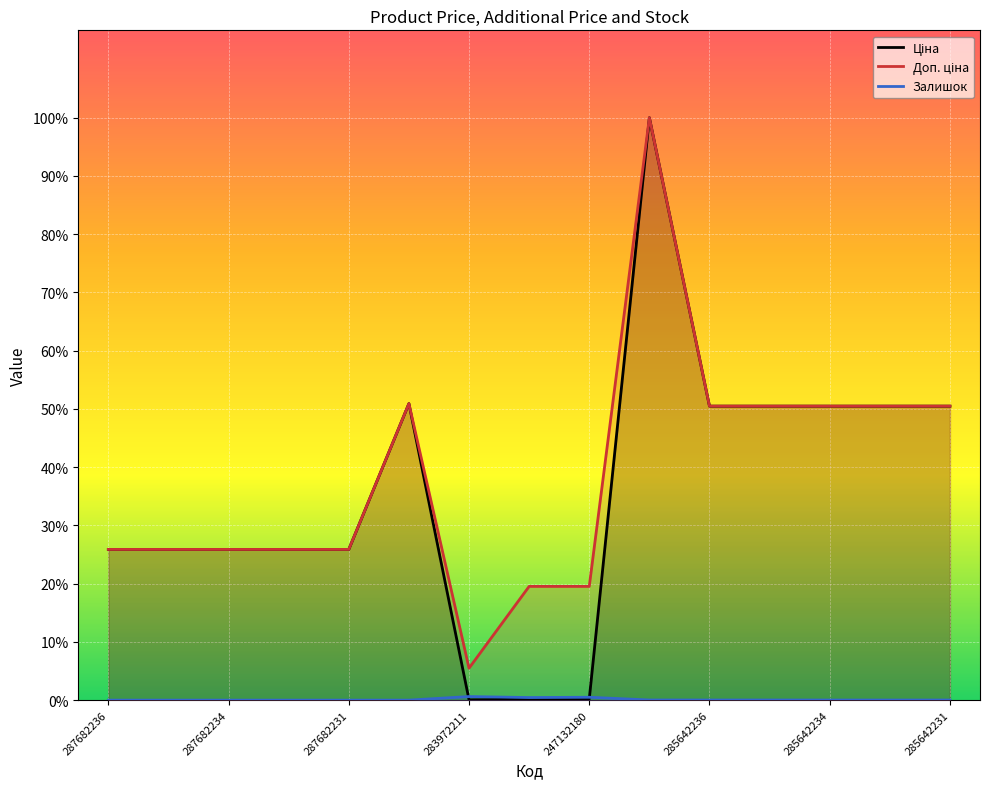

What is the label of the 7th point from the right?

247132180